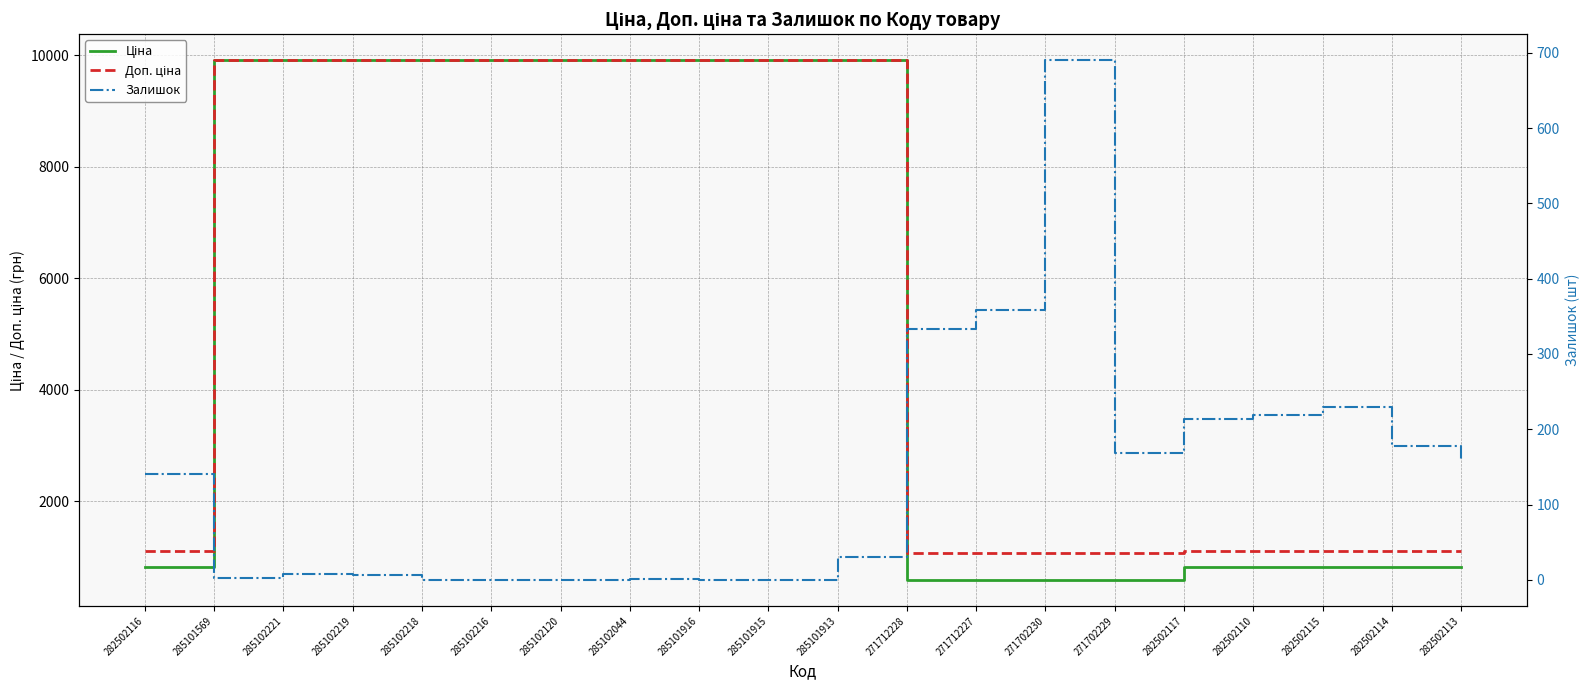

Reading right to left, list all the values displayed in this chart.

Ціна: 282502113=813.0	282502114=813.0	282502115=813.0	282502110=813.0	282502117=813.0	271702229=586.0	271702230=586.0	271712227=586.0	271712228=586.0	285101913=9908.5	285101915=9908.5	285101916=9908.5	285102044=9908.5	285102120=9908.5	285102216=9908.5	285102218=9908.5	285102219=9908.5	285102221=9908.5	285101569=9908.5	282502116=813.0
Доп. ціна: 282502113=1101.8	282502114=1101.8	282502115=1101.8	282502110=1101.8	282502117=1101.8	271702229=1074.5	271702230=1074.5	271712227=1074.5	271712228=1074.5	285101913=9908.5	285101915=9908.5	285101916=9908.5	285102044=9908.5	285102120=9908.5	285102216=9908.5	285102218=9908.5	285102219=9908.5	285102221=9908.5	285101569=9908.5	282502116=1101.8
Залишок: 282502113=158.0	282502114=178.0	282502115=229.0	282502110=219.0	282502117=214.0	271702229=169.0	271702230=690.0	271712227=359.0	271712228=333.0	285101913=31.0	285101915=0.0	285101916=0.0	285102044=1.0	285102120=0.0	285102216=0.0	285102218=0.0	285102219=7.0	285102221=8.0	285101569=3.0	282502116=140.0